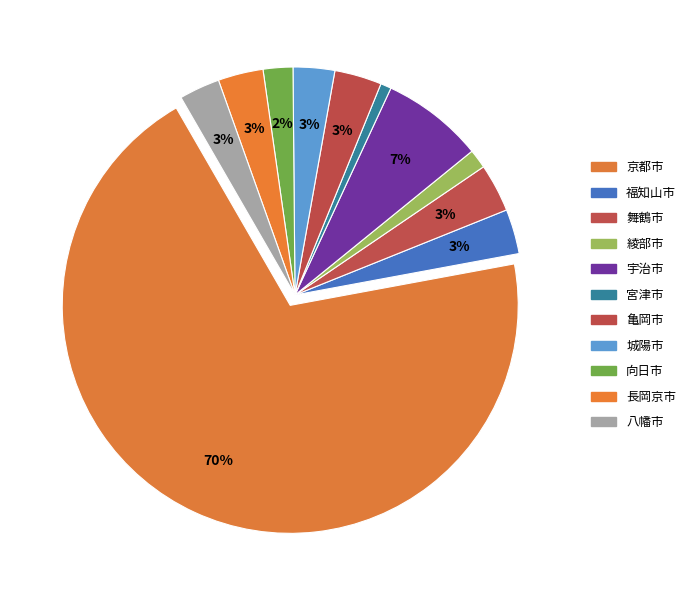

Rank the categories by value from lowest to highest.

宮津市, 綾部市, 向日市, 八幡市, 城陽市, 福知山市, 長岡京市, 亀岡市, 舞鶴市, 宇治市, 京都市